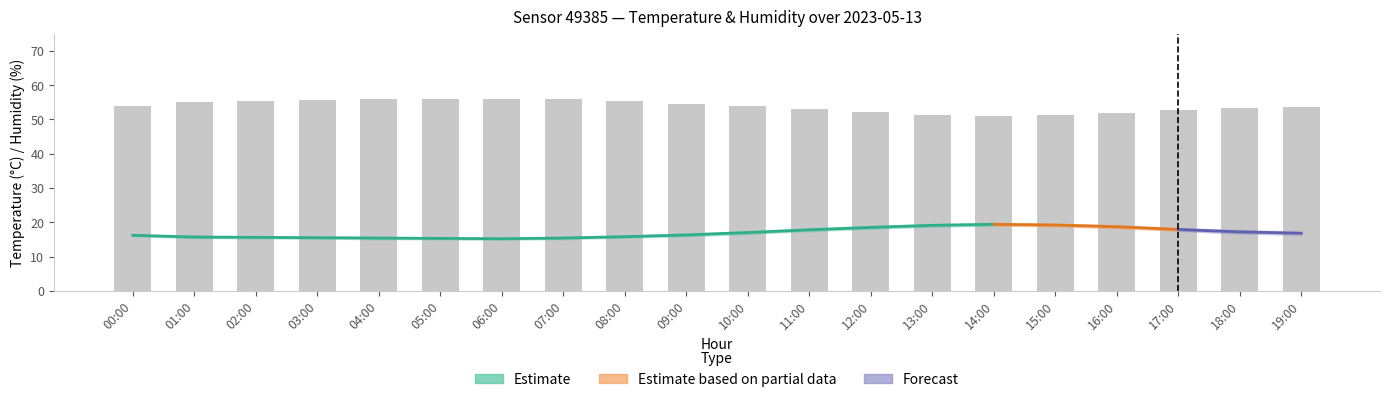

At which label does temperature_lower first exceed 16?

10:00